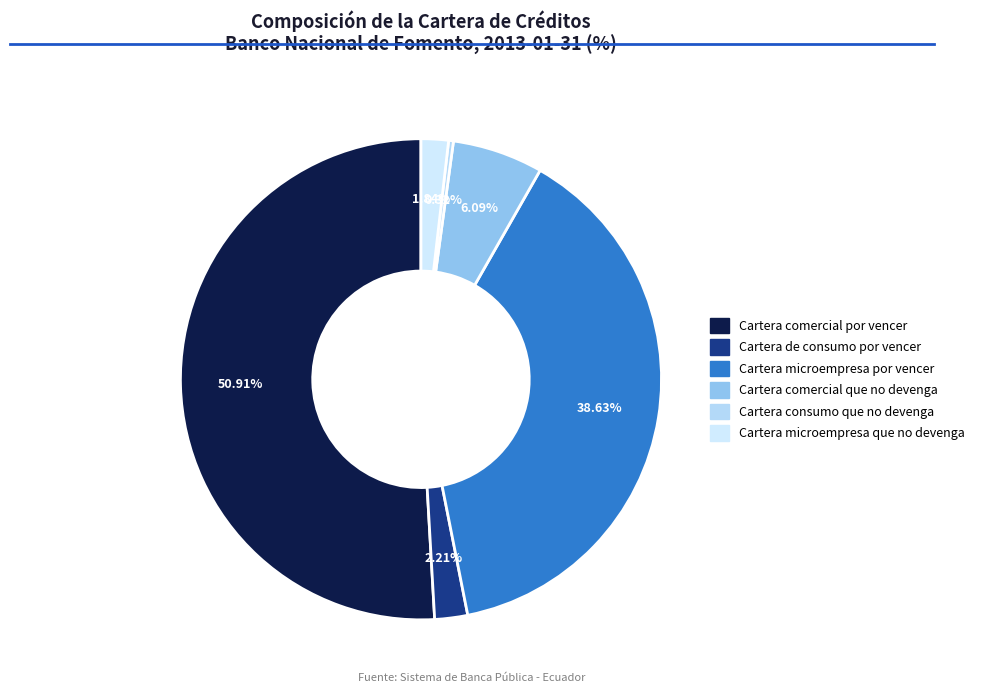

How many segments does this pie chart have?

6